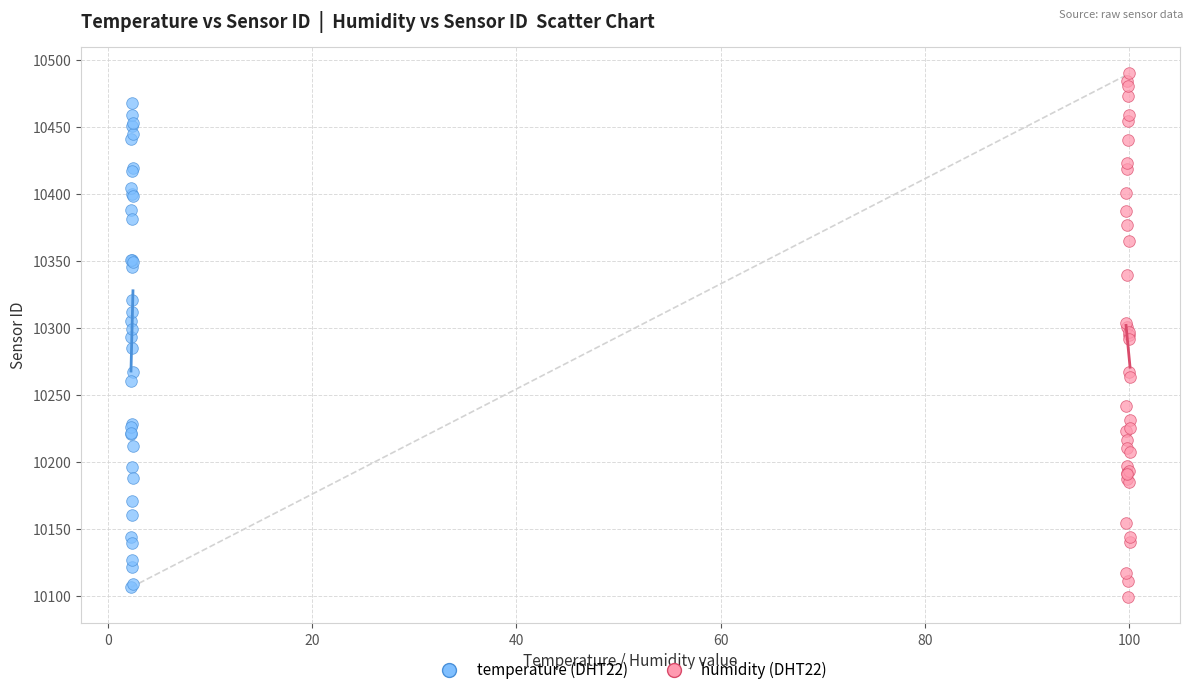

Which series reaches the minimum Y coordinate?

humidity (DHT22)